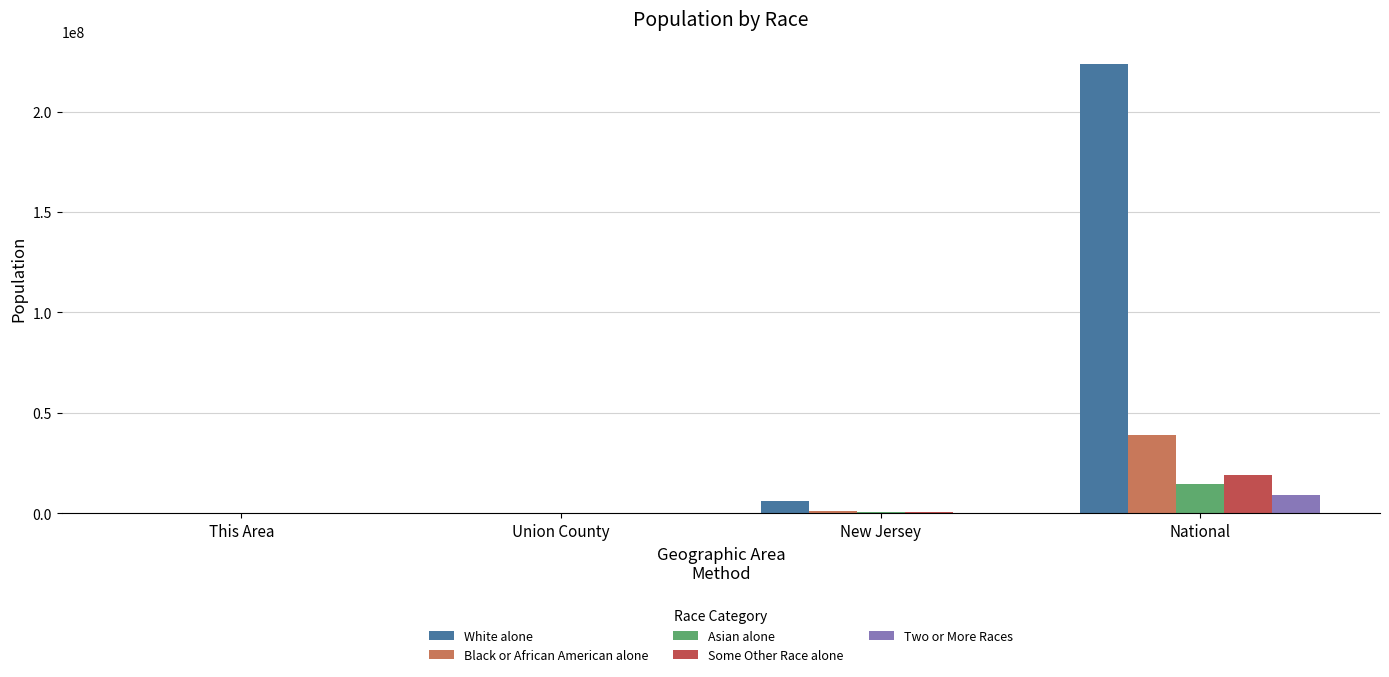

What is the sum of all Two or More Races values?

9266123